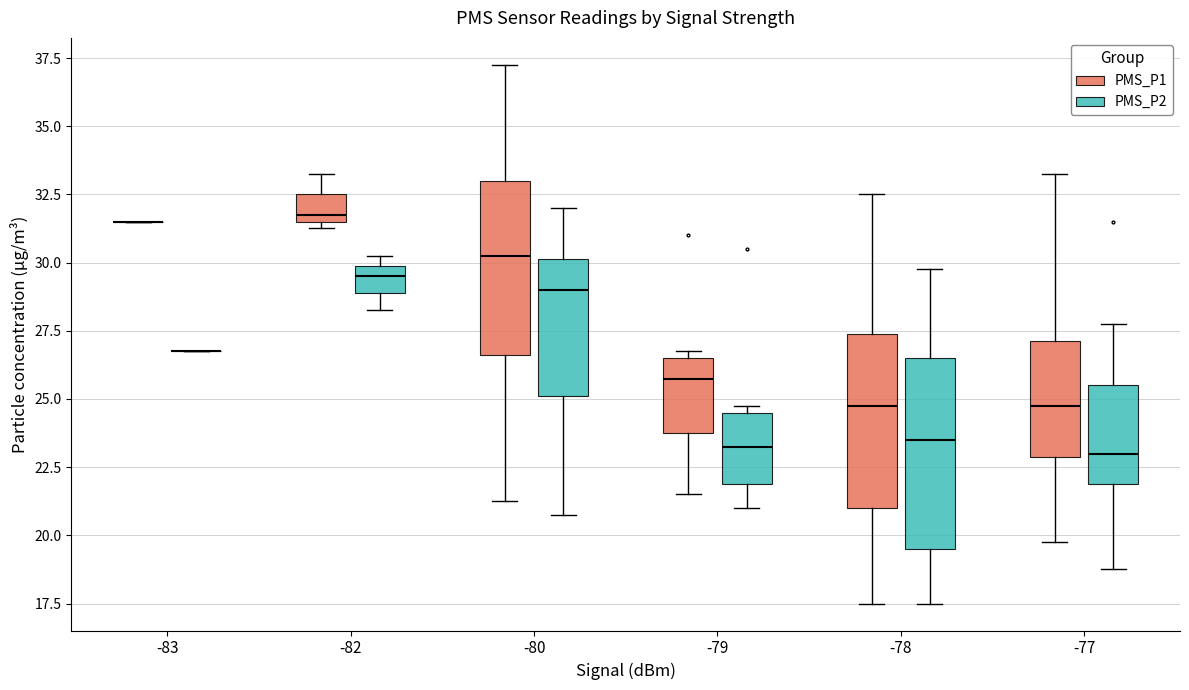

Comparing the boxes themselves (not the whiskers), which one is the tallest?

-78 (PMS_P2)